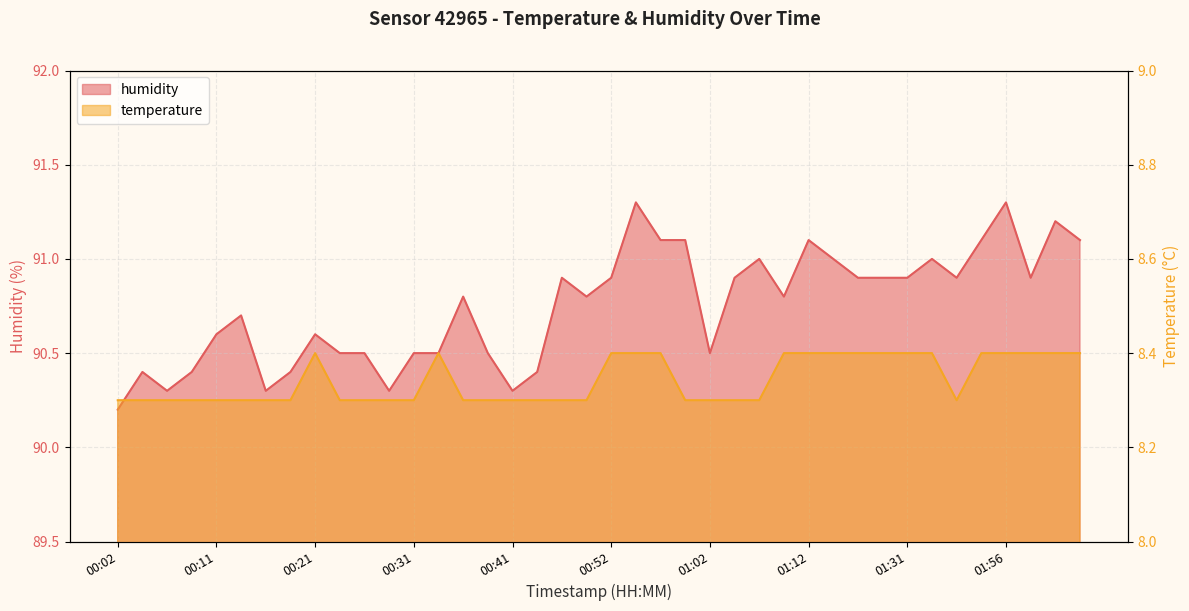

Reading left to right, what are all the values shown in this chart?

temperature: 00:02=8.3	00:04=8.3	00:06=8.3	00:09=8.3	00:11=8.3	00:14=8.3	00:16=8.3	00:19=8.3	00:21=8.4	00:24=8.3	00:26=8.3	00:29=8.3	00:31=8.3	00:34=8.4	00:36=8.3	00:38=8.3	00:41=8.3	00:44=8.3	00:47=8.3	00:49=8.3	00:52=8.4	00:54=8.4	00:57=8.4	00:59=8.3	01:02=8.3	01:04=8.3	01:07=8.3	01:10=8.4	01:12=8.4	01:15=8.4	01:17=8.4	01:23=8.4	01:31=8.4	01:37=8.4	01:45=8.3	01:48=8.4	01:56=8.4	01:59=8.4	02:02=8.4	02:04=8.4
humidity: 00:02=90.2	00:04=90.4	00:06=90.3	00:09=90.4	00:11=90.6	00:14=90.7	00:16=90.3	00:19=90.4	00:21=90.6	00:24=90.5	00:26=90.5	00:29=90.3	00:31=90.5	00:34=90.5	00:36=90.8	00:38=90.5	00:41=90.3	00:44=90.4	00:47=90.9	00:49=90.8	00:52=90.9	00:54=91.3	00:57=91.1	00:59=91.1	01:02=90.5	01:04=90.9	01:07=91.0	01:10=90.8	01:12=91.1	01:15=91.0	01:17=90.9	01:23=90.9	01:31=90.9	01:37=91.0	01:45=90.9	01:48=91.1	01:56=91.3	01:59=90.9	02:02=91.2	02:04=91.1